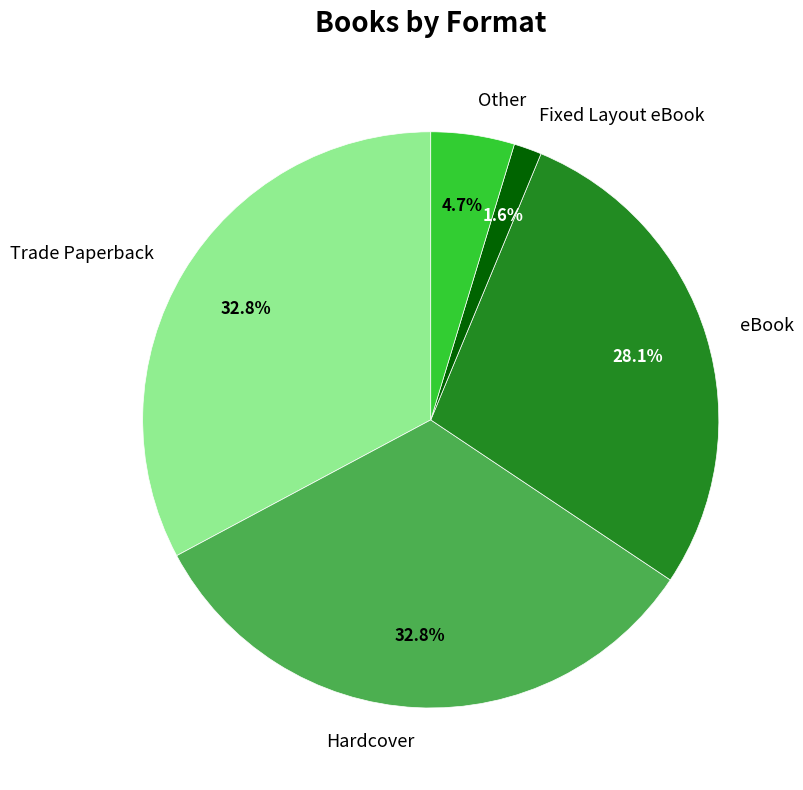

Which category has the smallest portion of the pie?

Fixed Layout eBook